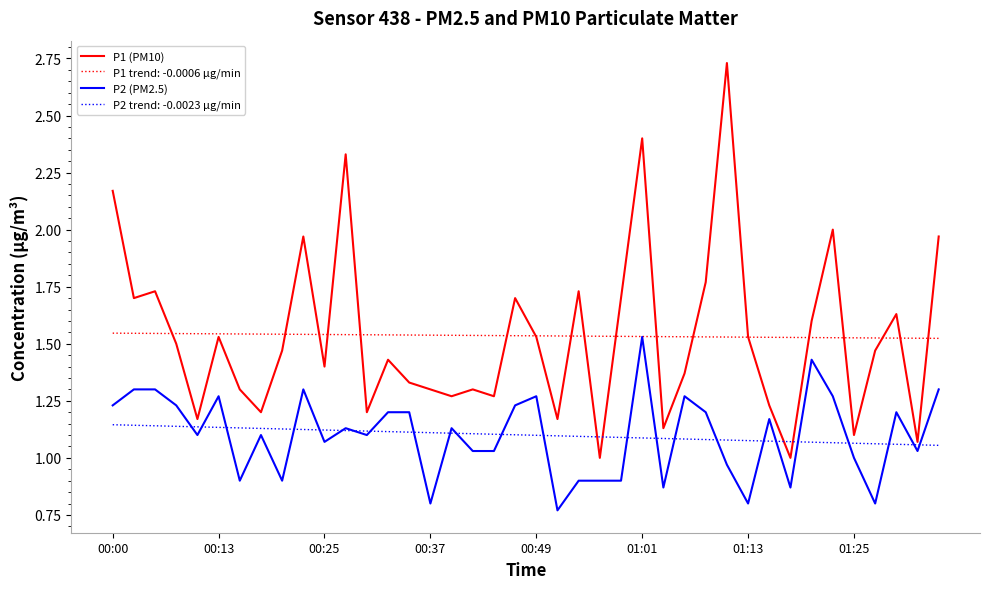

True or false: P2 trend: -0.0023 µg/min and P1 trend: -0.0006 µg/min intersect in this chart.

False